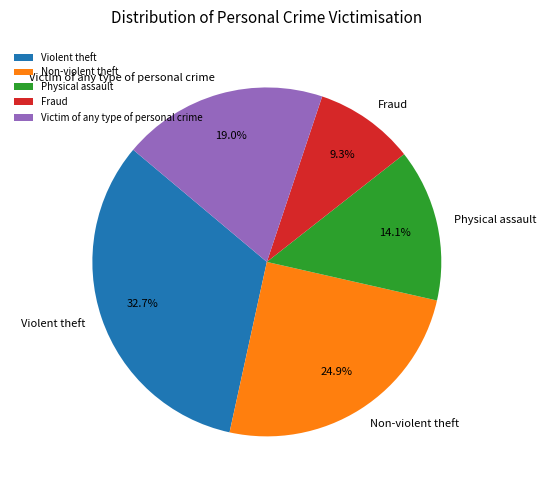

Count the number of slices in the pie.

5